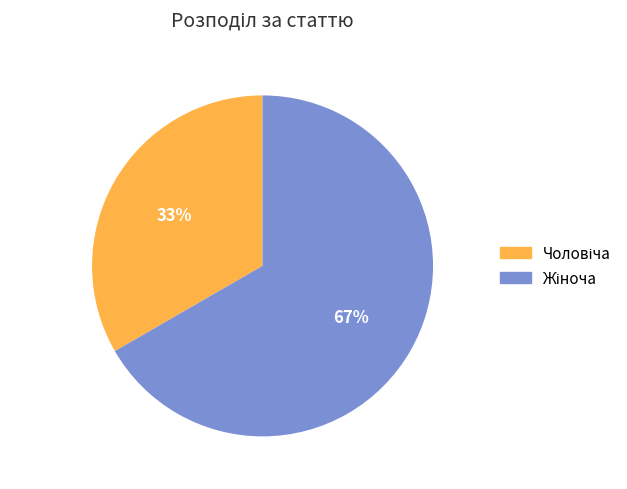

Is there a majority slice in this chart?

Yes